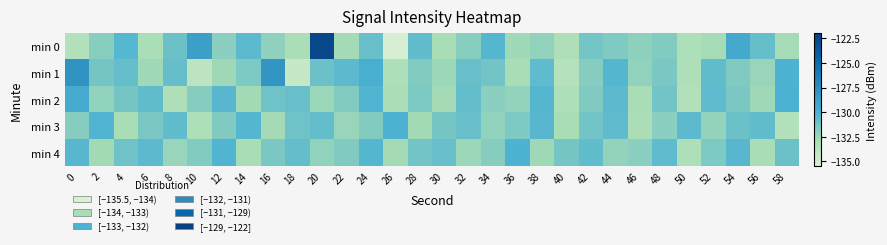

Count the number of categories in the chart.

30